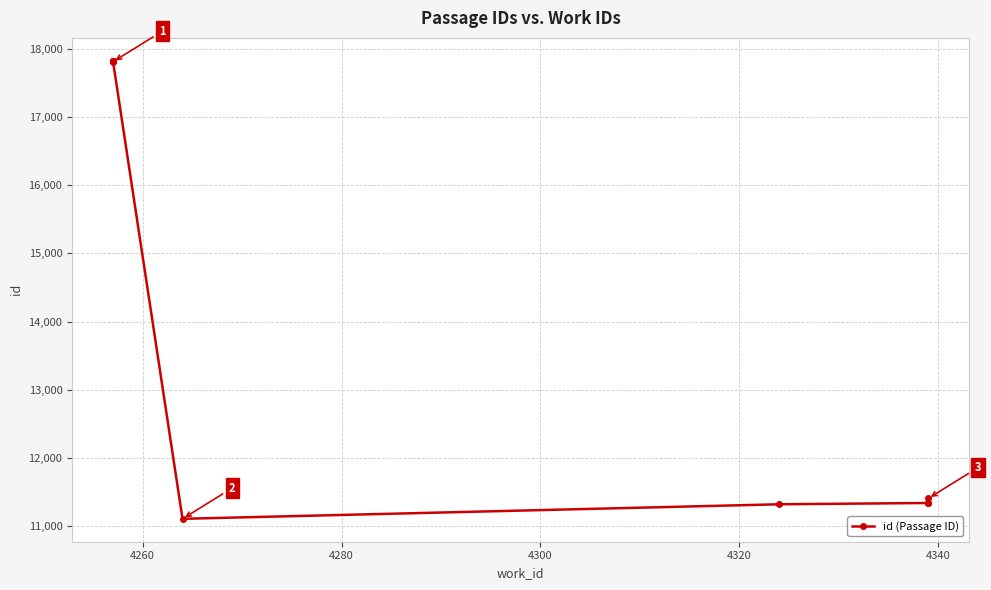

How many interior local valleys (lower than both neighbors) does the data have?

1